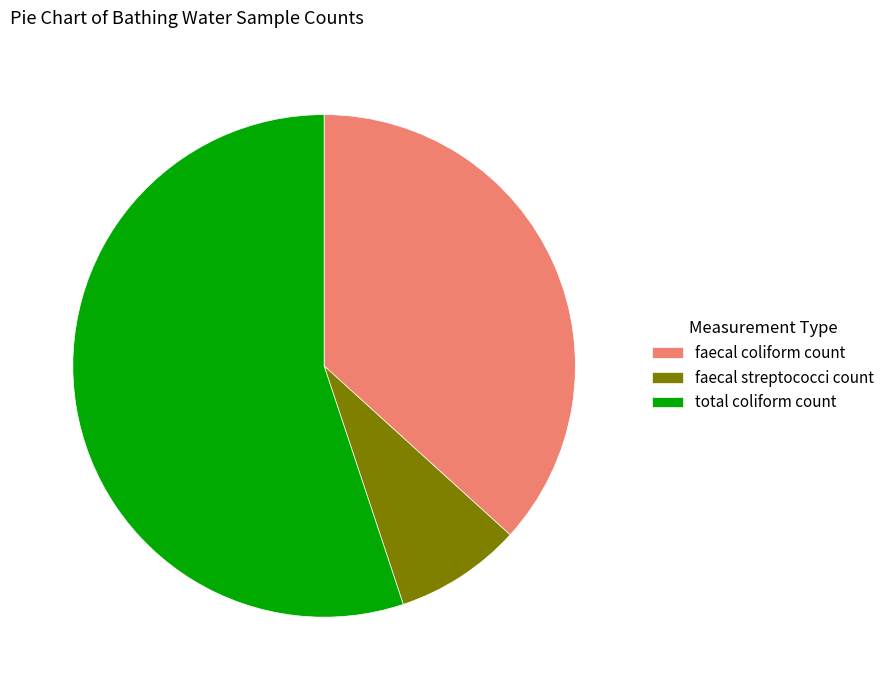

Is it true that faecal coliform count is 49% of the pie?

False